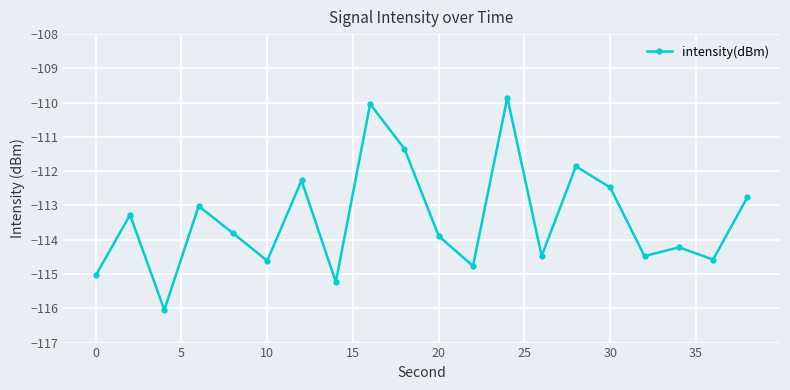

What is the value of the 6th point from the left?

-114.6